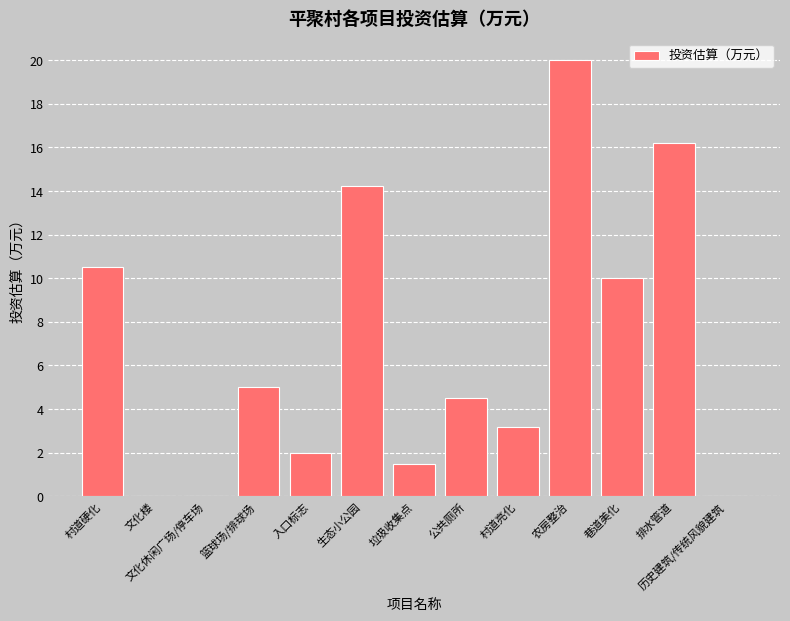

The value at 排水管道 is 16.2. True or false?

True